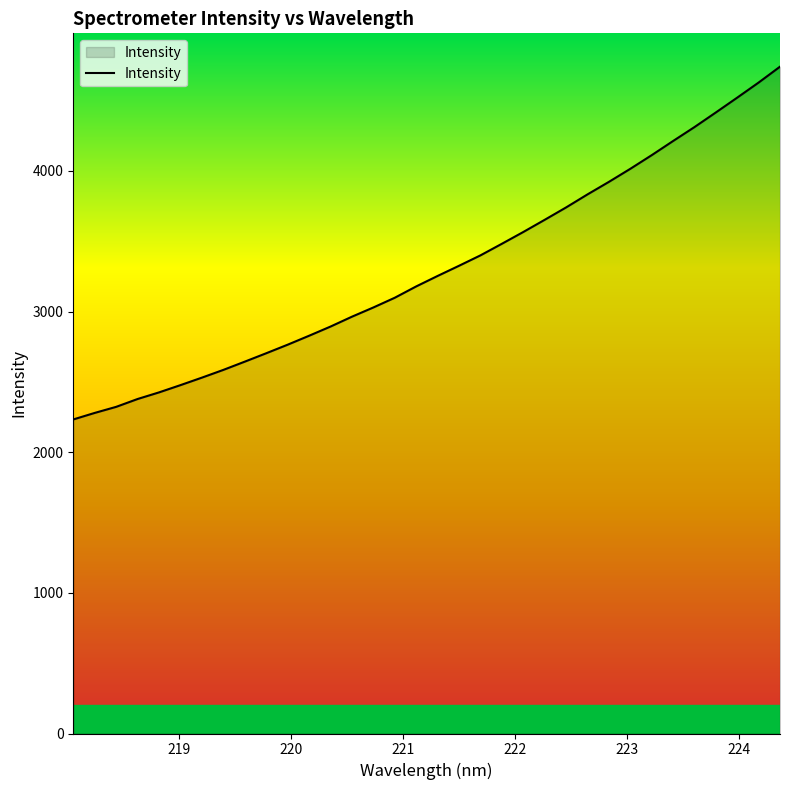

What is the difference between the maximum and minimum values?

2508.2